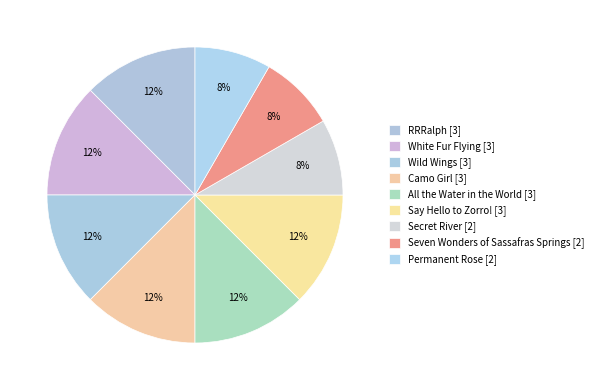

What is the total percentage of Seven Wonders of Sassafras Springs and All the Water in the World?

20.8%